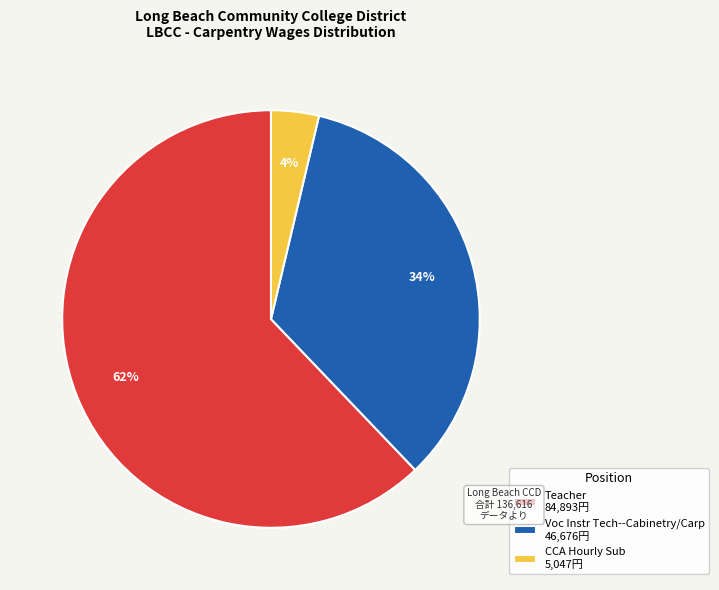

To the nearest percent, what is the difference between the CCA Hourly Sub and Teacher slice percentages?

58%